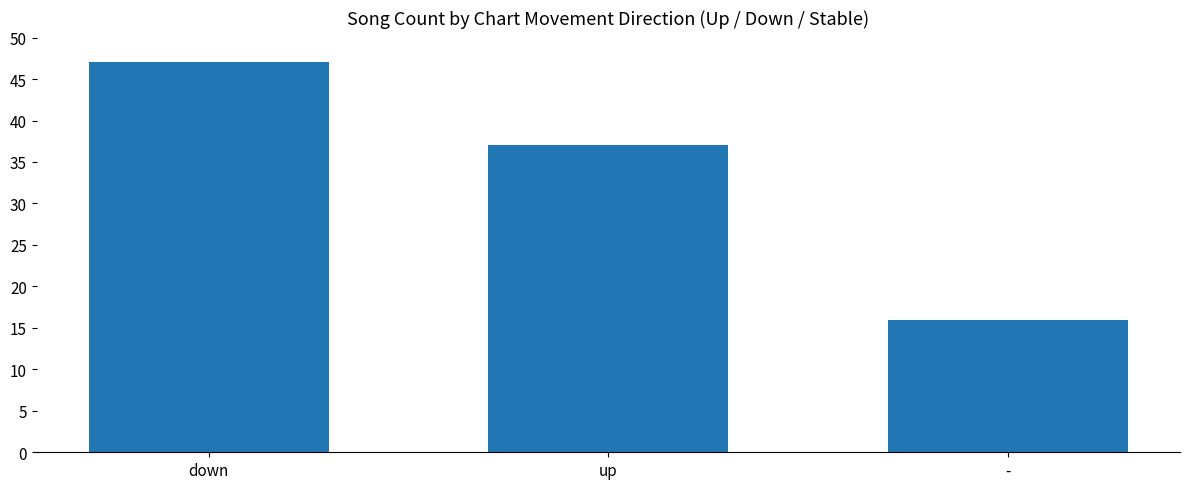

What is the sum of all values?

100